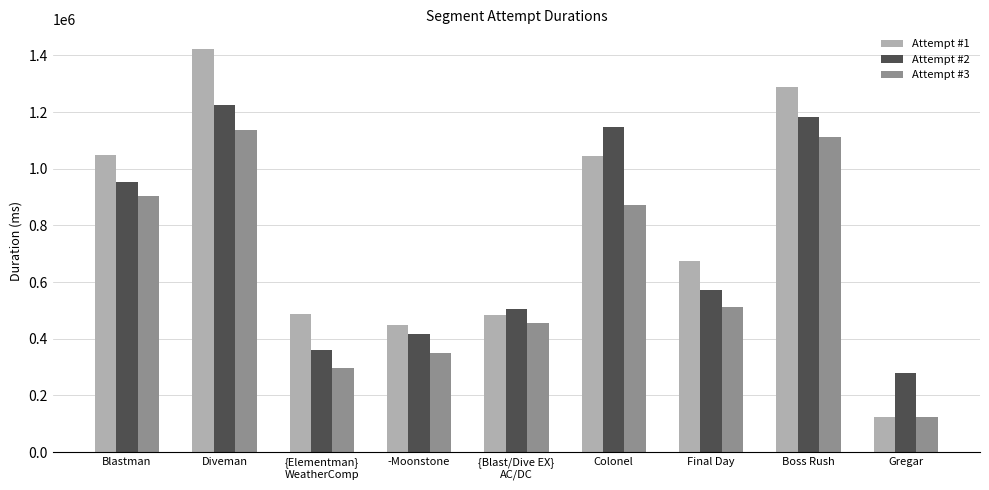

What is the label of the 6th bar from the left?

Colonel